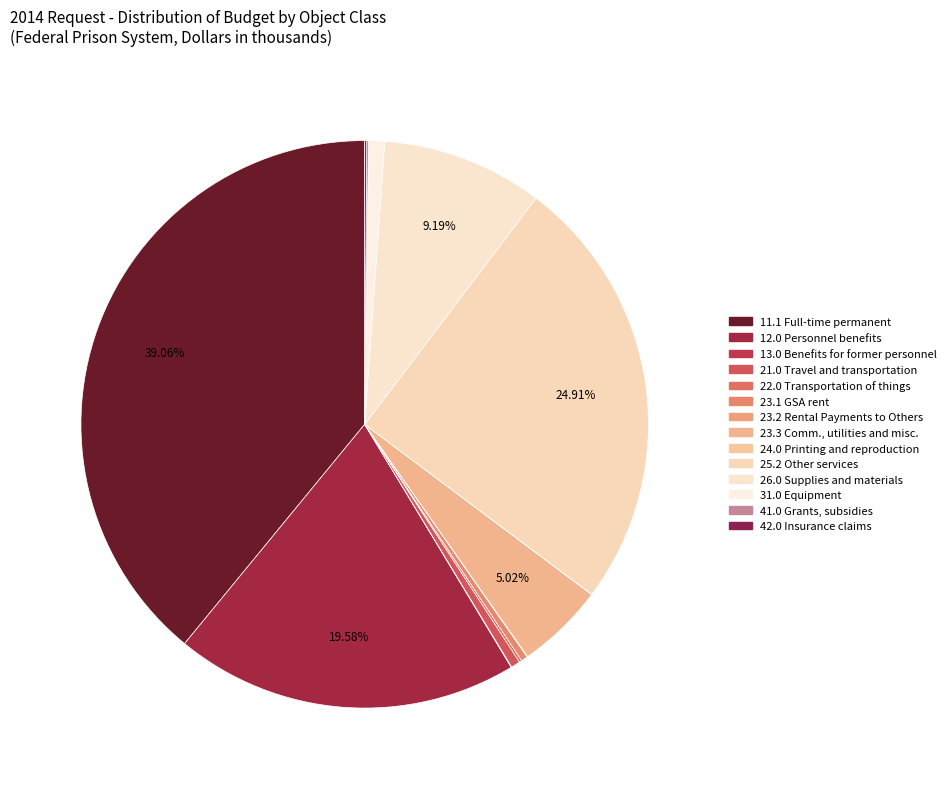

To the nearest percent, what is the combined percentage of 31.0 Equipment and 13.0 Benefits for former personnel?

1%